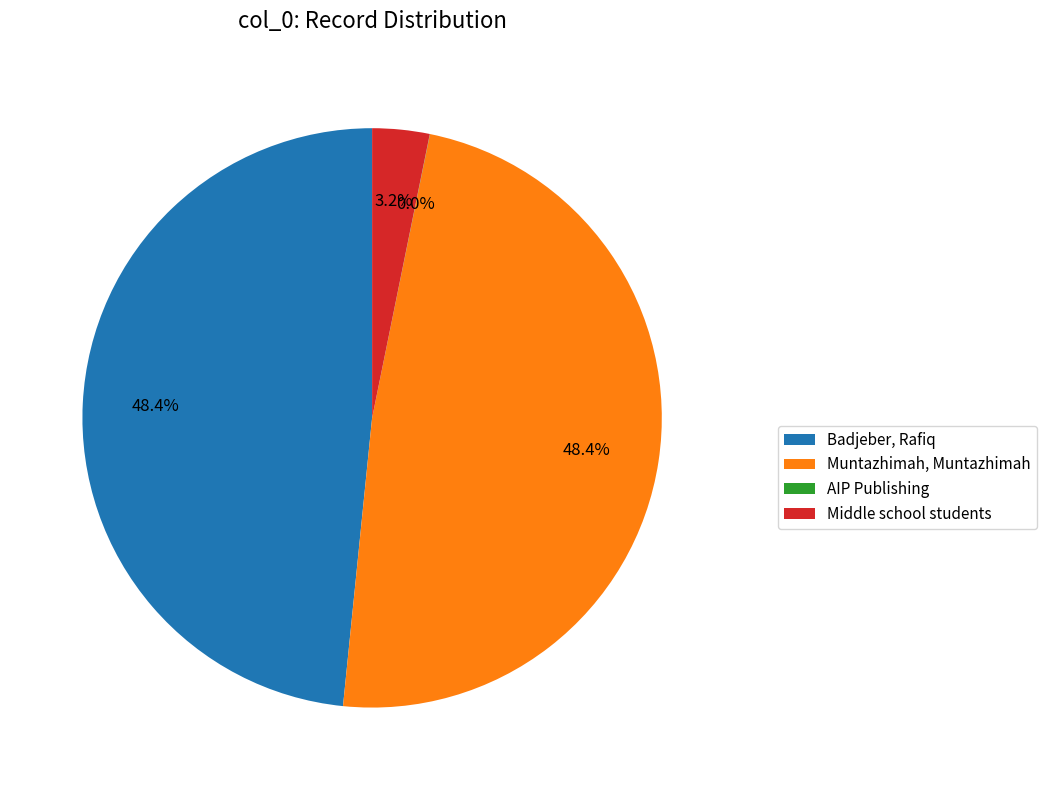

To the nearest percent, what is the difference between the largest and smallest slice percentages?

48%